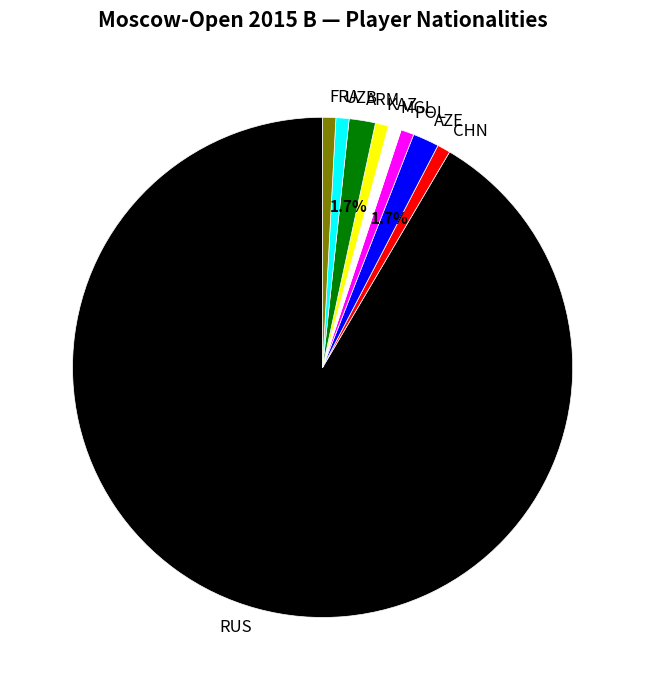

To the nearest percent, what portion does CHN represent?

1%